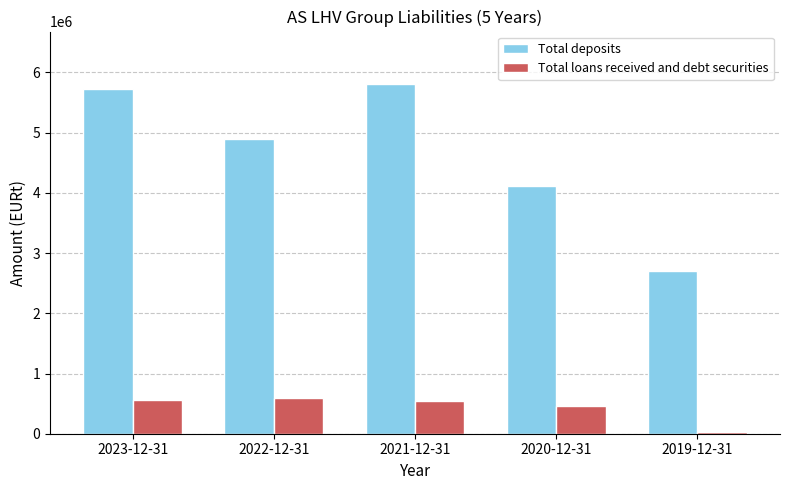

List the series in order of their overall mean, highest first.

Total deposits, Total loans received and debt securities